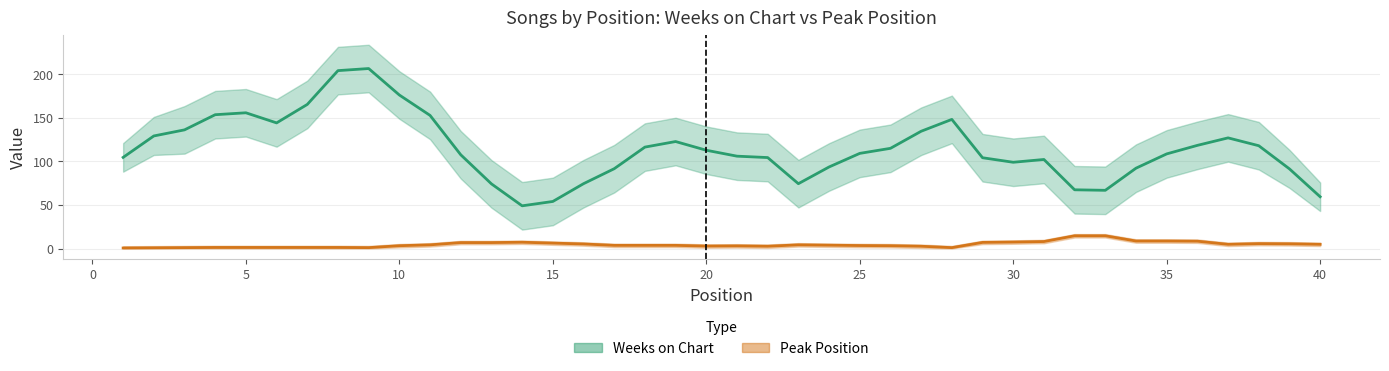

Is the value of Peak Position at 8 greater than the value of Weeks on Chart at 24?

No